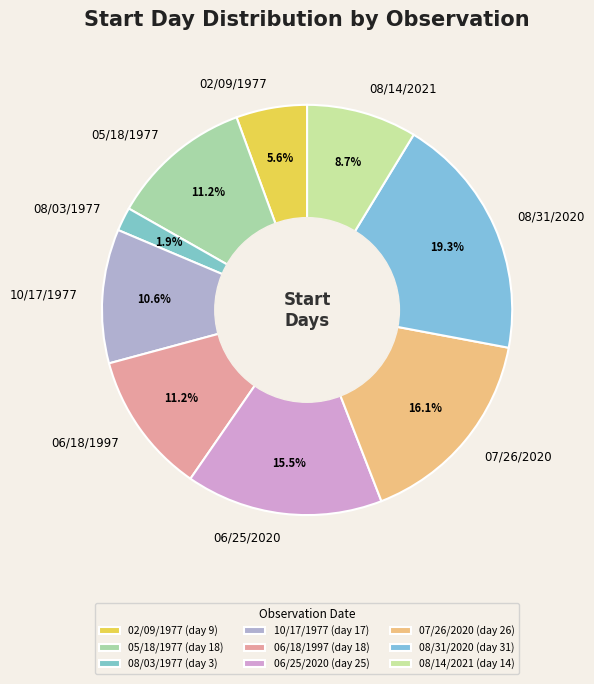

What is the largest slice in the pie chart?

08/31/2020